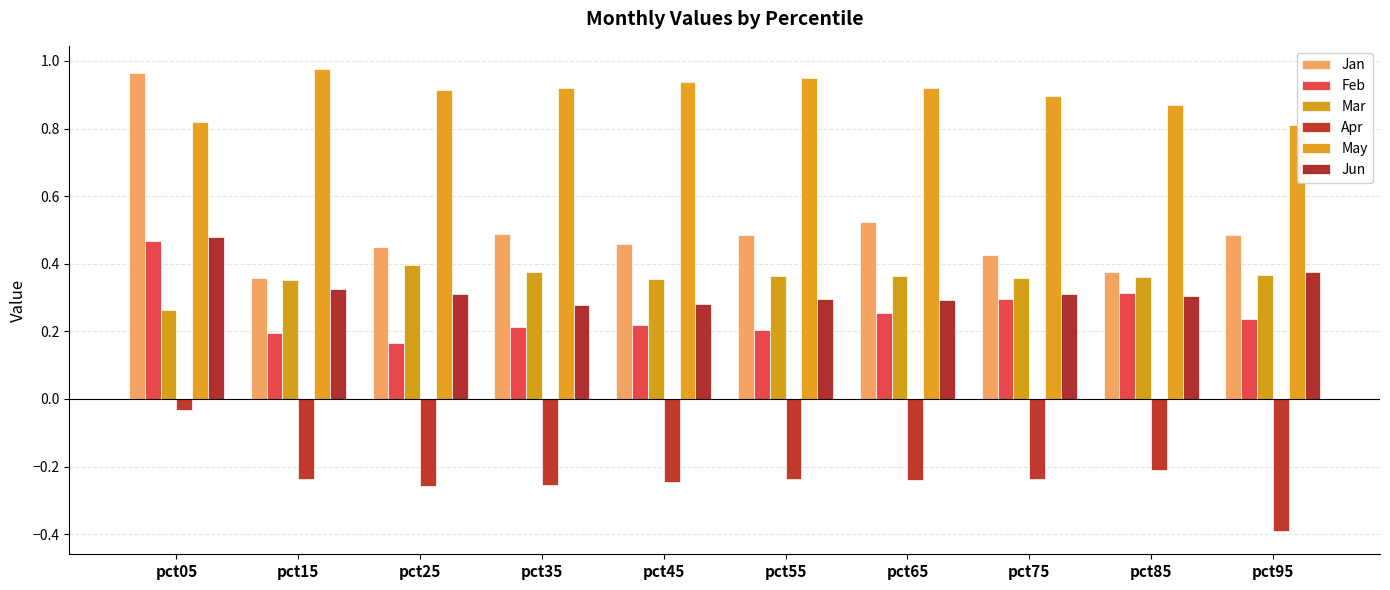

What is the average value of the Jun series?

0.3